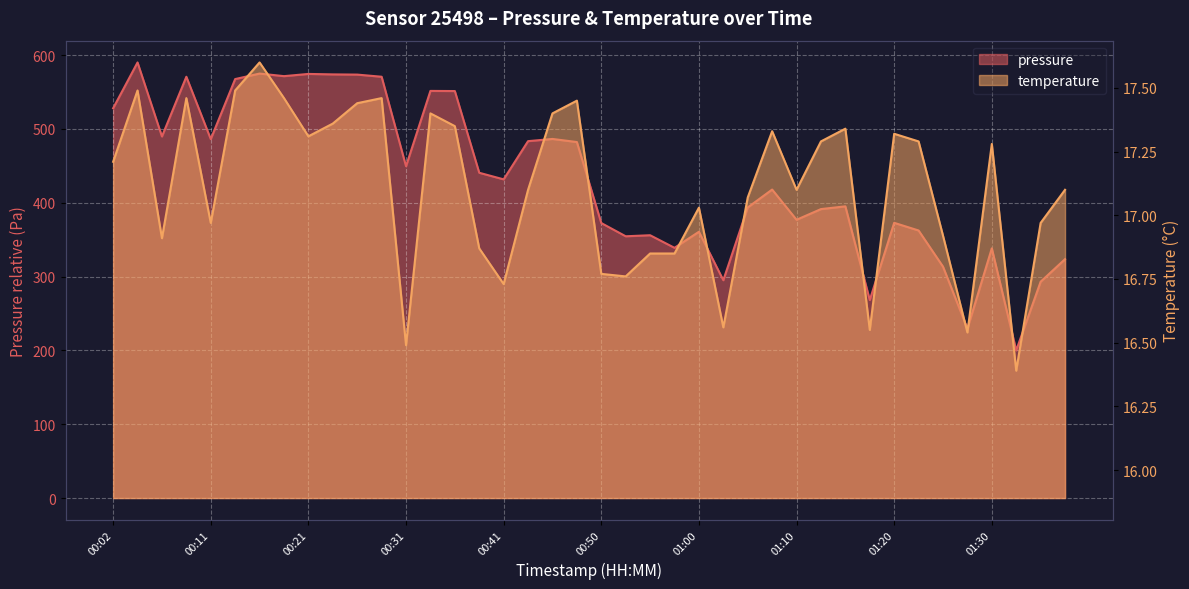

What value does the pressure series have at 01:33?

200.0